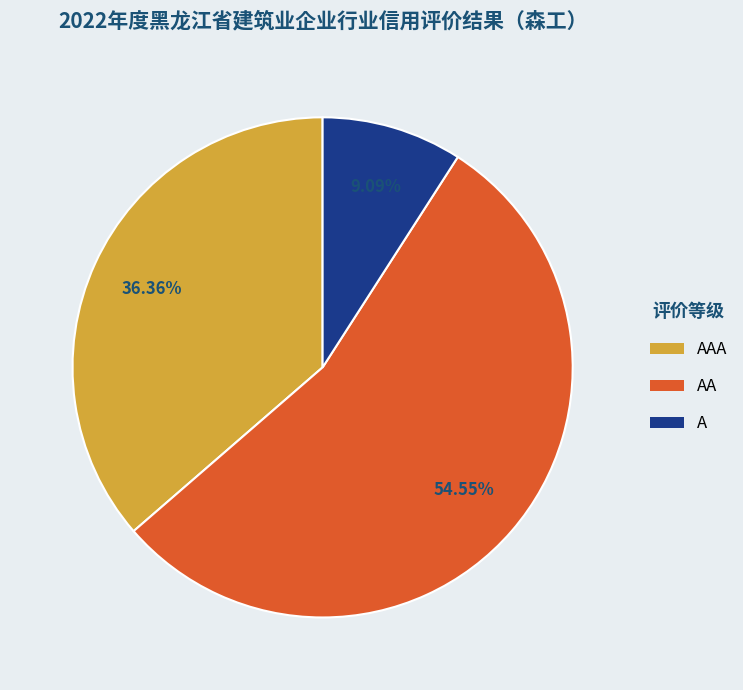

Which has a higher value, AA or AAA?

AA